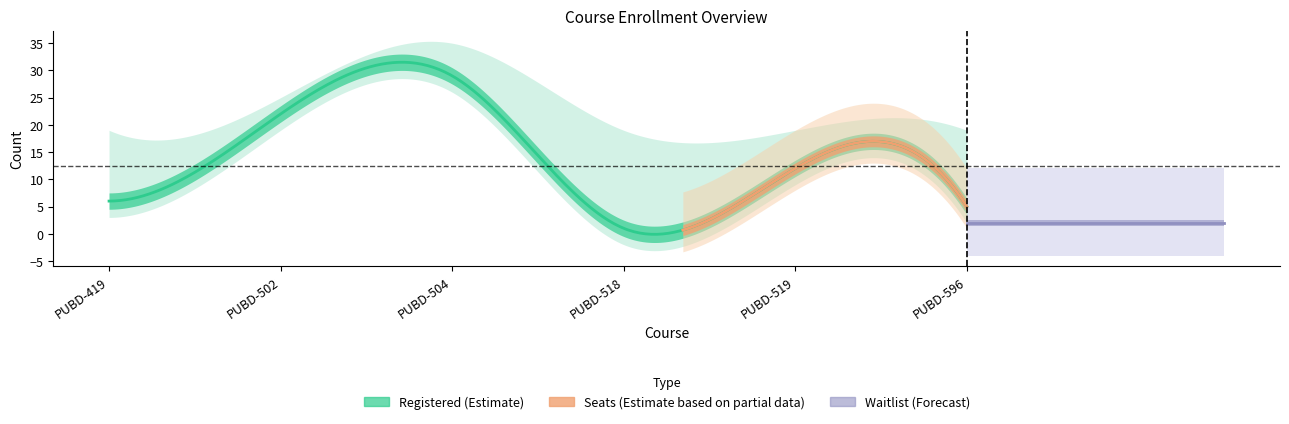

Between PUBD-419 and PUBD-518, which series saw the biggest shift?

Registered